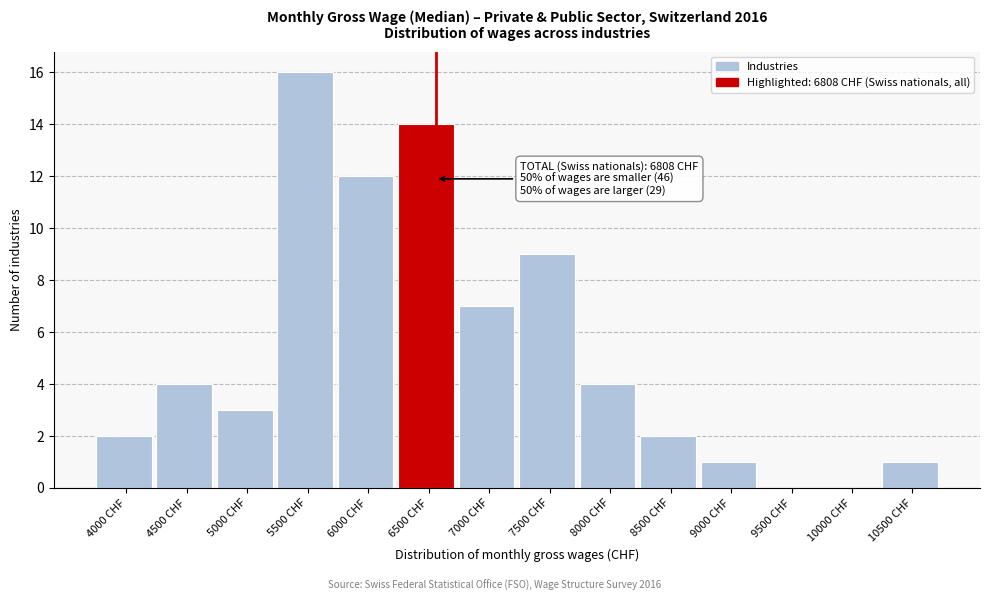

Reading left to right, transcribe all the data shown in this chart.

4000 CHF=2	4500 CHF=4	5000 CHF=3	5500 CHF=16	6000 CHF=12	6500 CHF=14	7000 CHF=7	7500 CHF=9	8000 CHF=4	8500 CHF=2	9000 CHF=1	9500 CHF=0	10000 CHF=0	10500 CHF=1